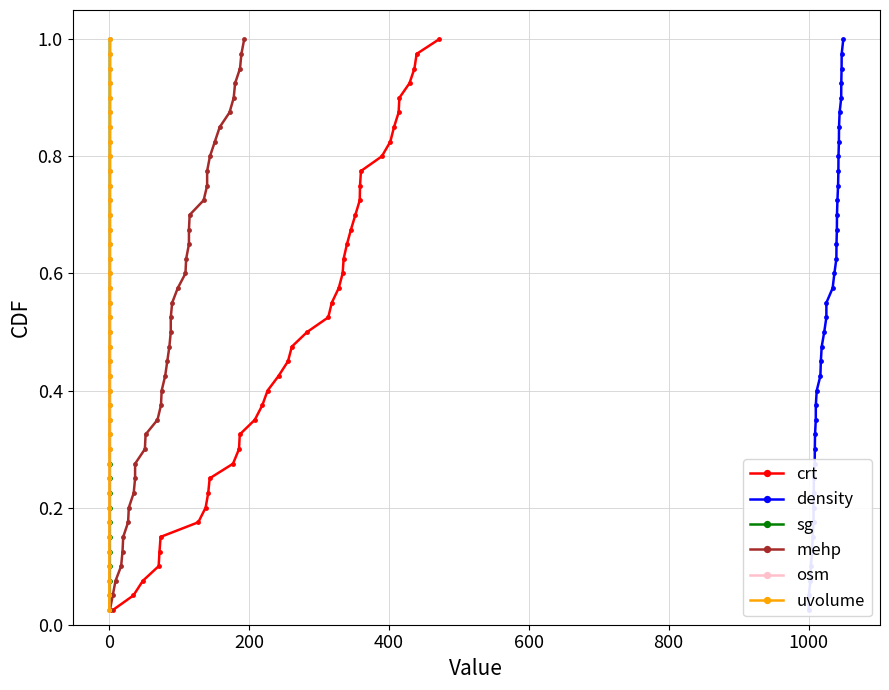

Which series has the largest range (max minus min)?

crt